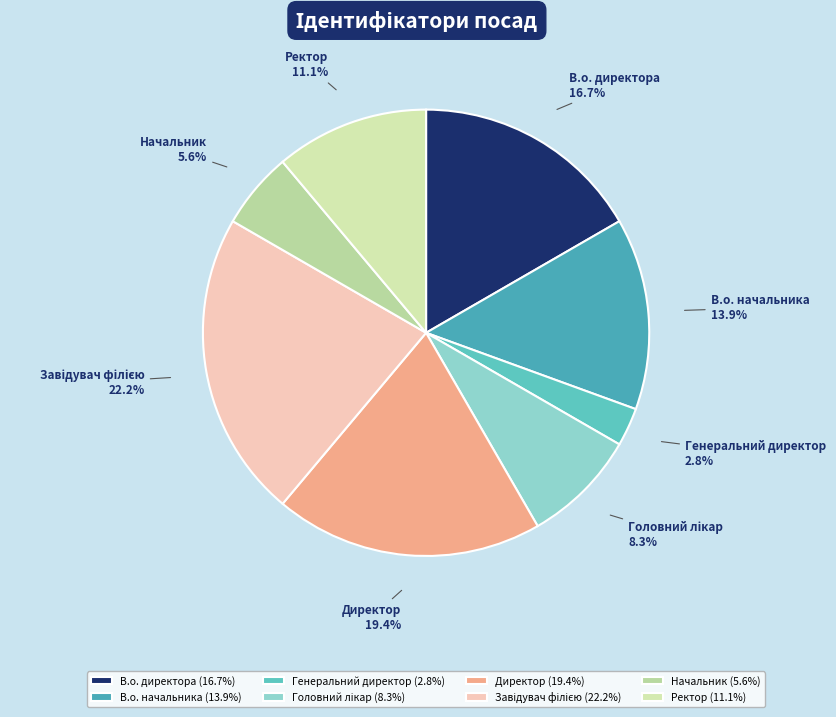

Which has a higher value, Начальник or Ректор?

Ректор